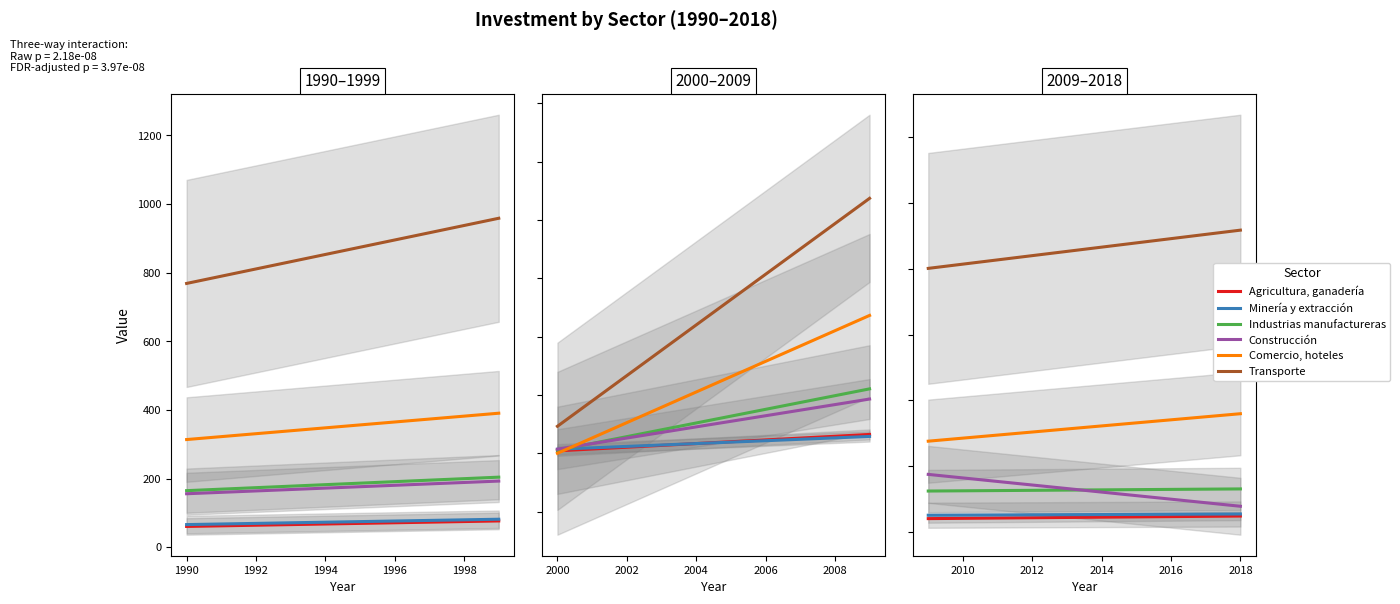

What are all the series names shown in the legend?

Agricultura, ganadería, Minería y extracción, Industrias manufactureras, Construcción, Comercio, hoteles, Transporte